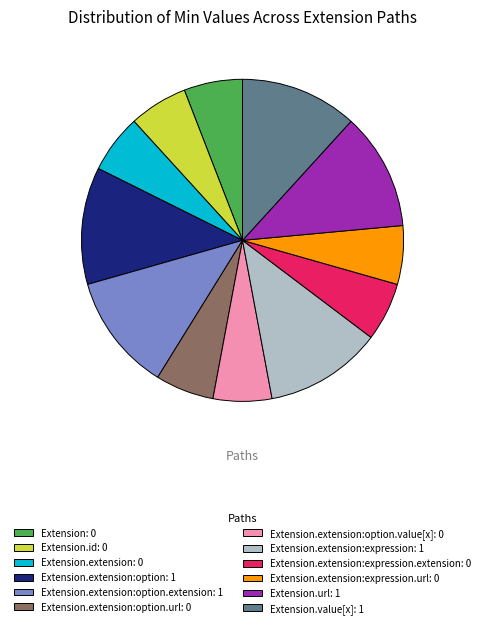

How many segments does this pie chart have?

12